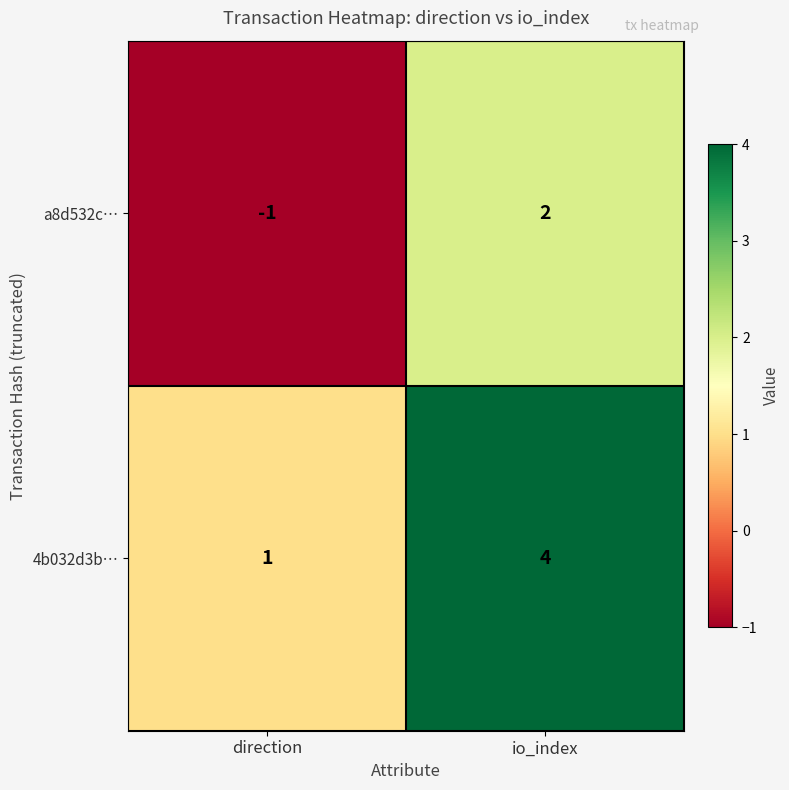

What is the difference between the 4b032d3b… values at io_index and direction?

3